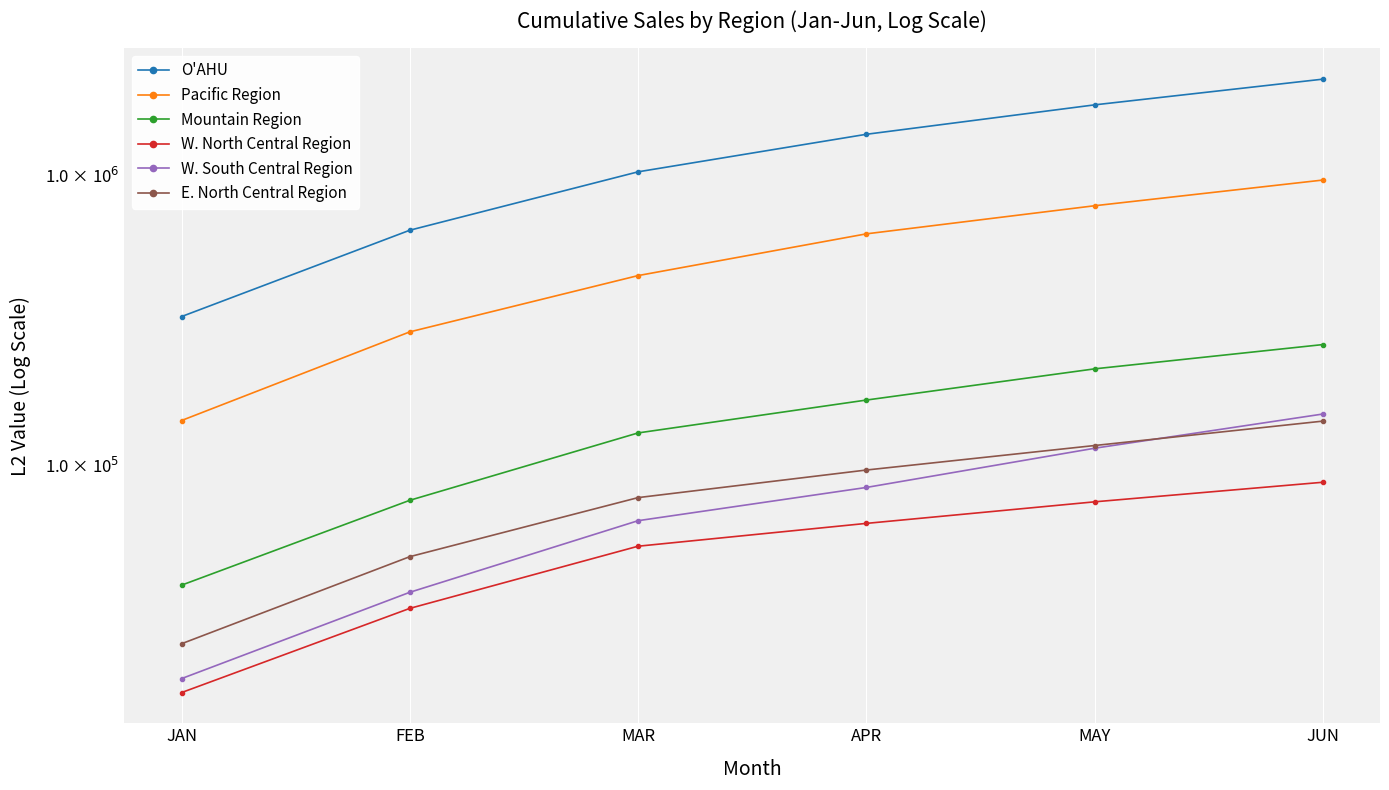

How many lines are shown in the chart?

6